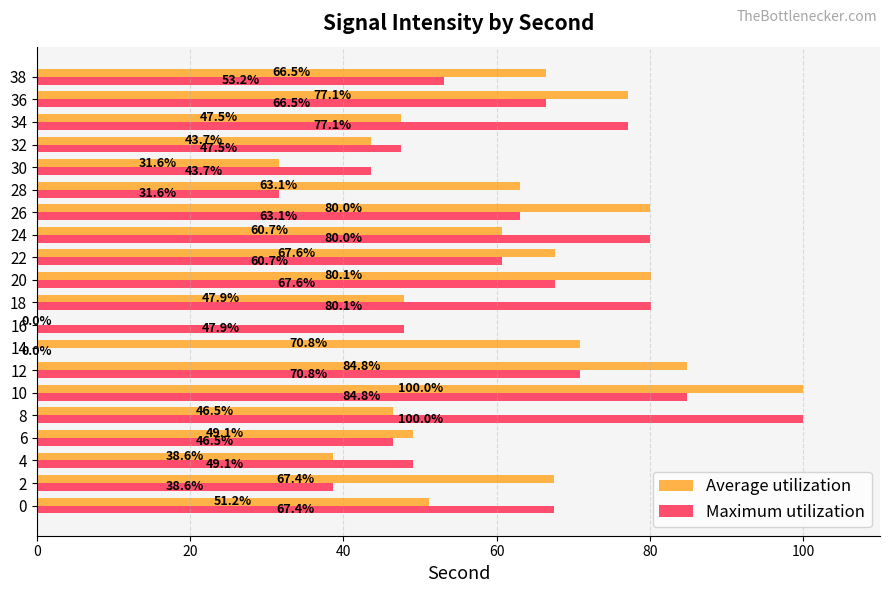

What is the greatest value displayed?

100.0